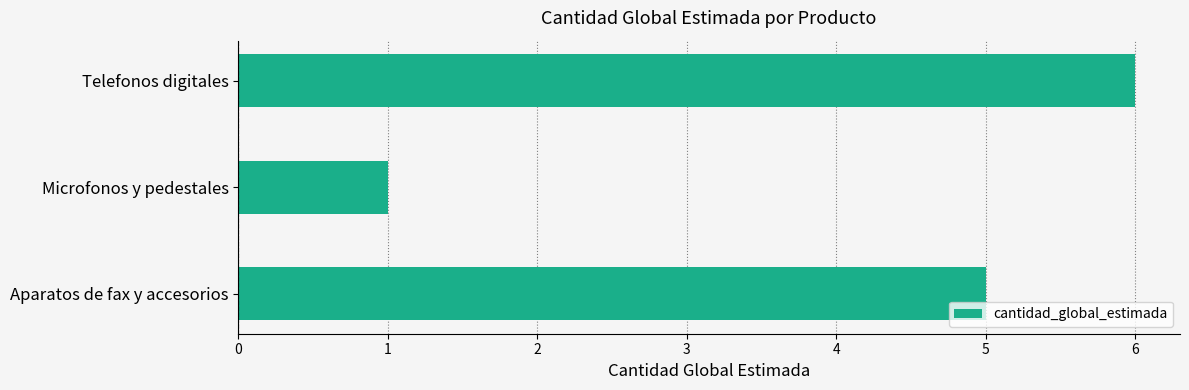

Is it true that the value at Telefonos digitales is 6?

True